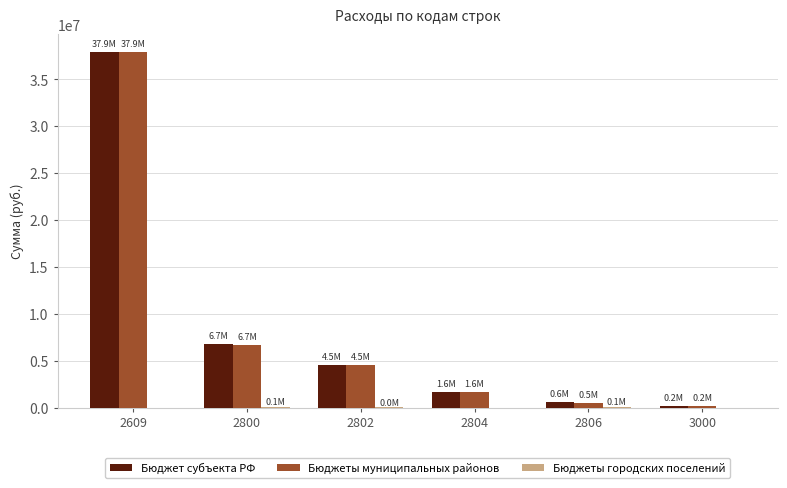

At which category is the sum across all series the highest?

2609